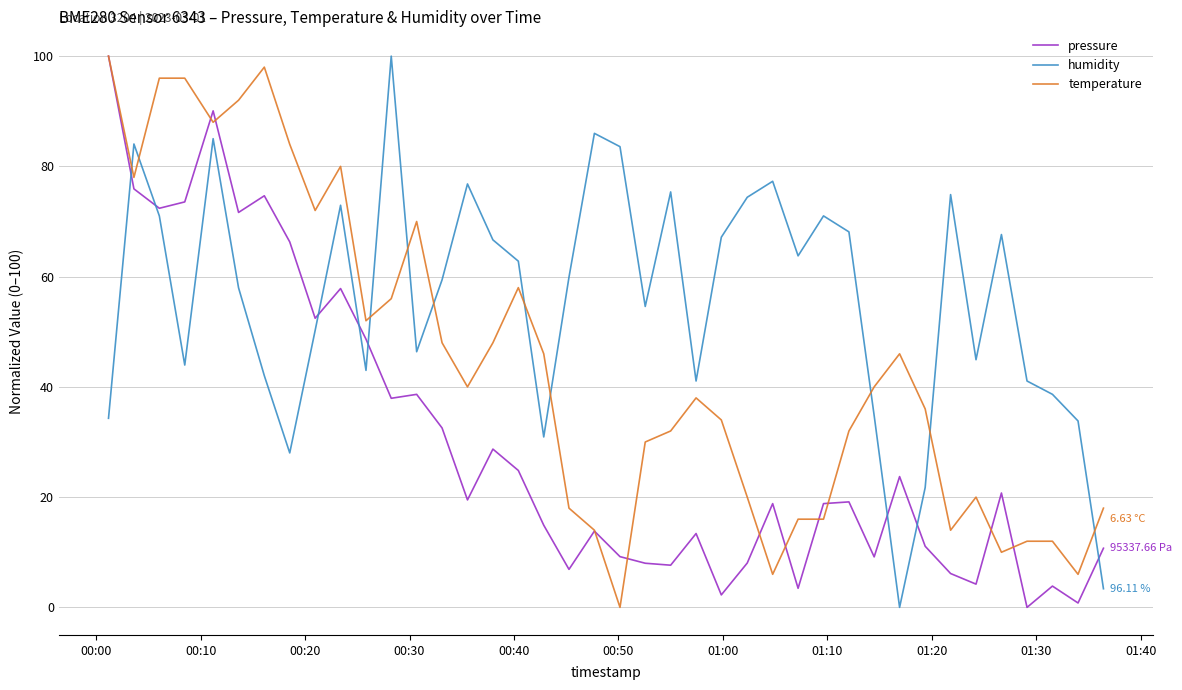

True or false: humidity and temperature intersect in this chart.

True